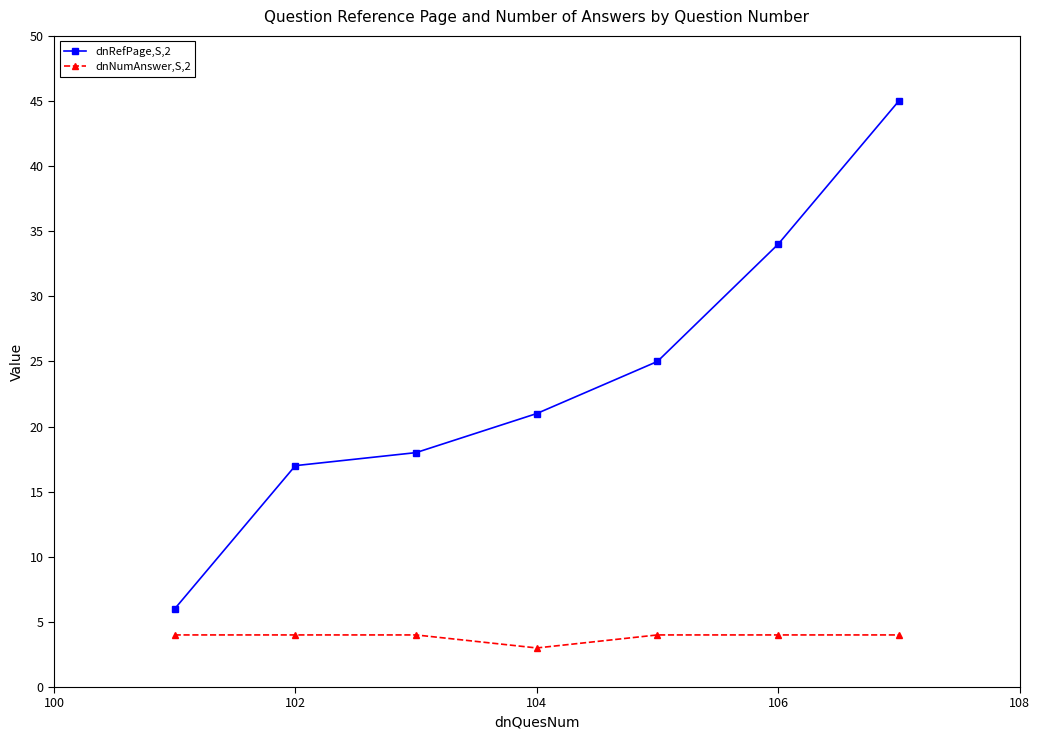

How many values in the dnRefPage,S,2 series are below 21?

3